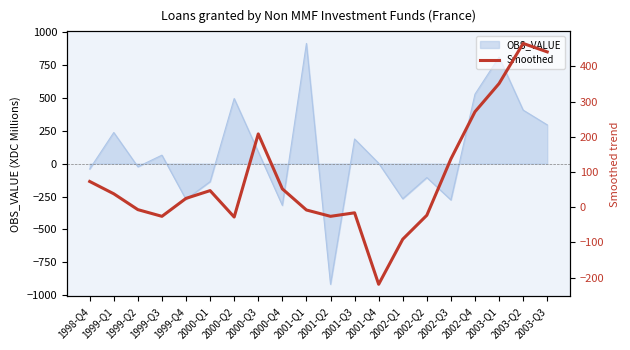

At which label does OBS_VALUE reach its peak?

2001-Q1